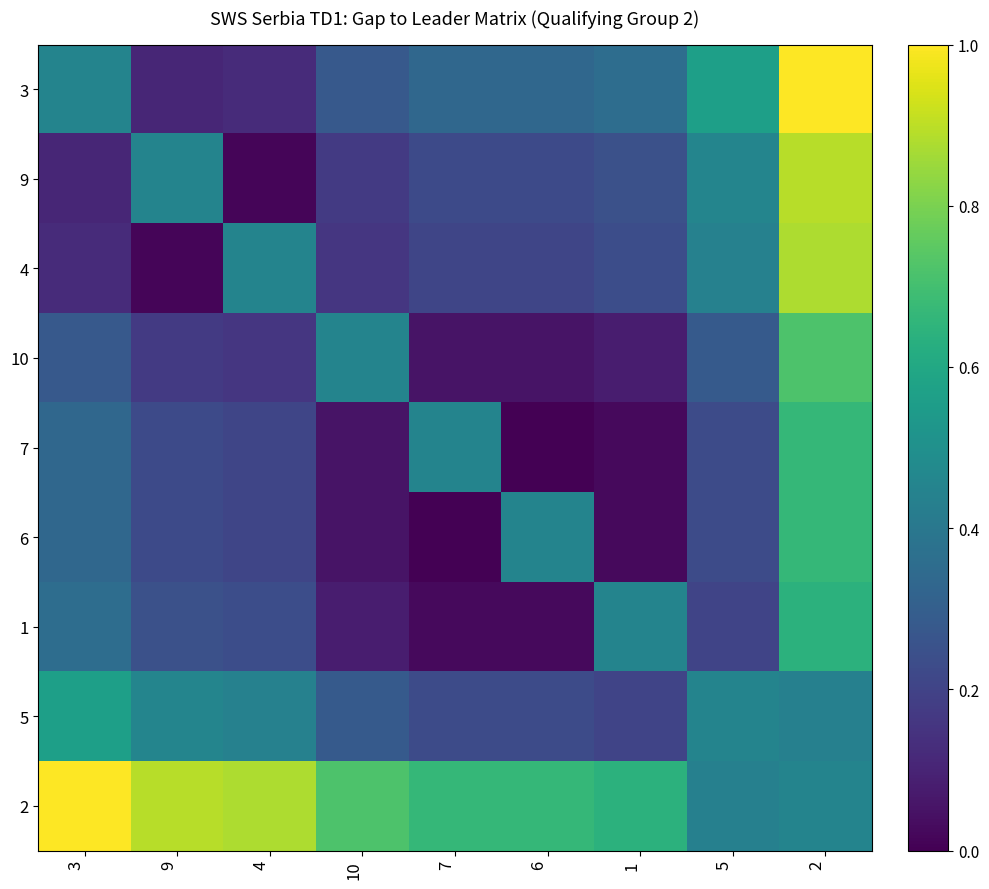

Which has a higher value, 10 or 1?

1